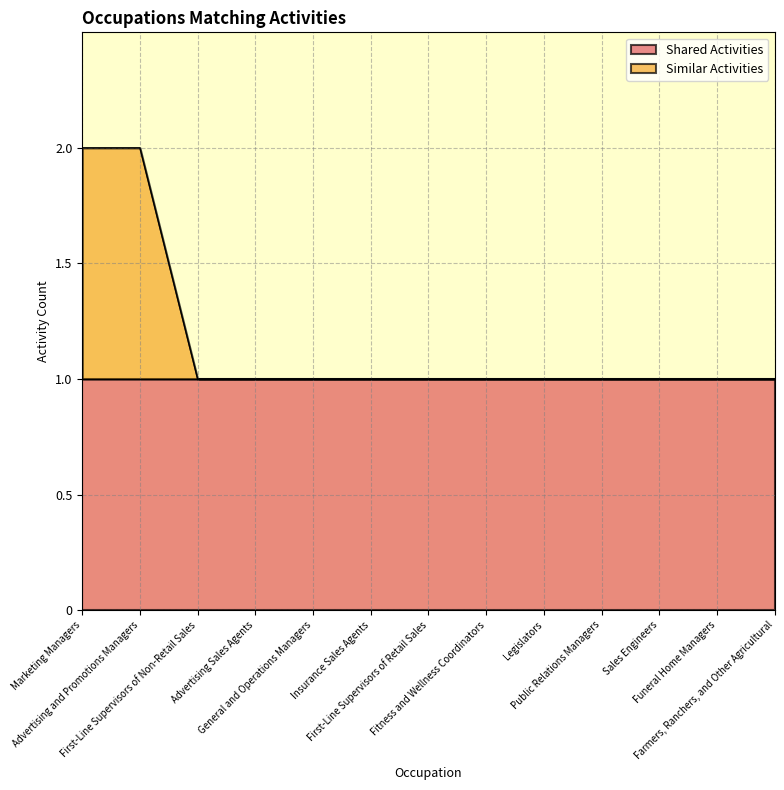

Rank the categories by value from highest to lowest.

Marketing Managers, Advertising and Promotions Managers, First-Line Supervisors of Non-Retail Sales, Advertising Sales Agents, General and Operations Managers, Insurance Sales Agents, First-Line Supervisors of Retail Sales, Fitness and Wellness Coordinators, Legislators, Public Relations Managers, Sales Engineers, Funeral Home Managers, Farmers, Ranchers, and Other Agricultural